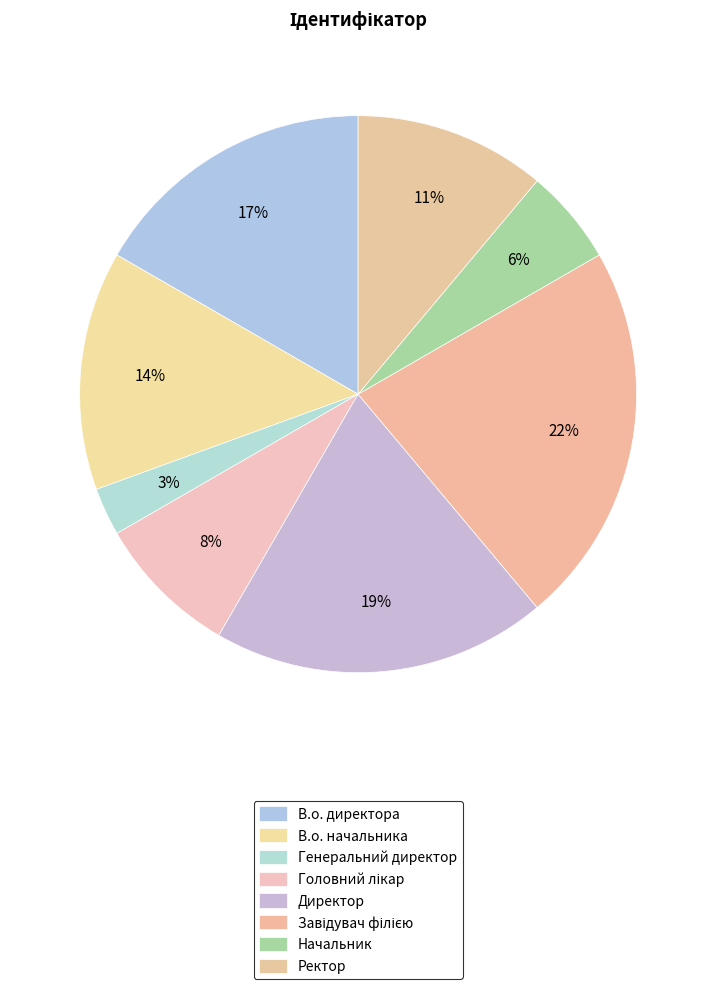

What is the largest slice in the pie chart?

Завідувач філією